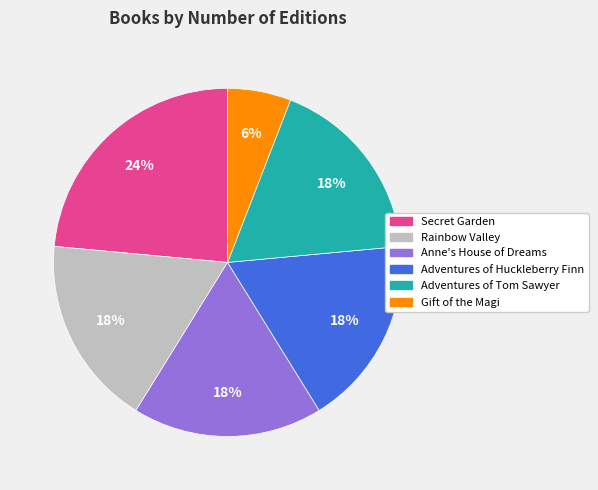

To the nearest percent, what is the difference between the Anne's House of Dreams and Secret Garden slice percentages?

6%